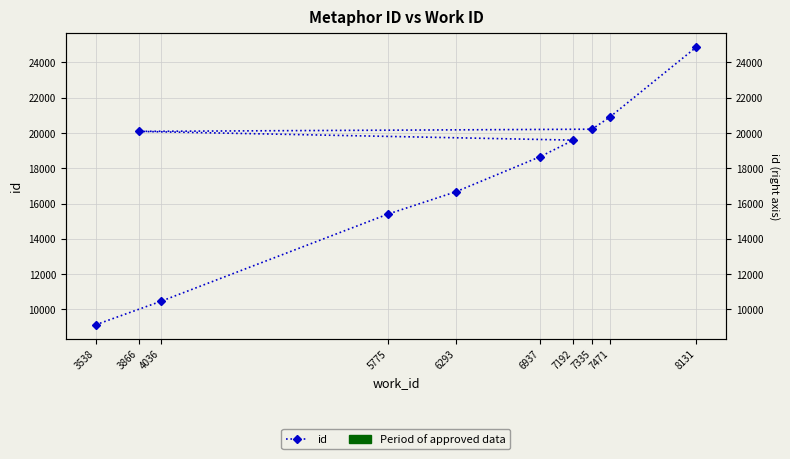

True or false: the data shows 22270 at 5775.

False